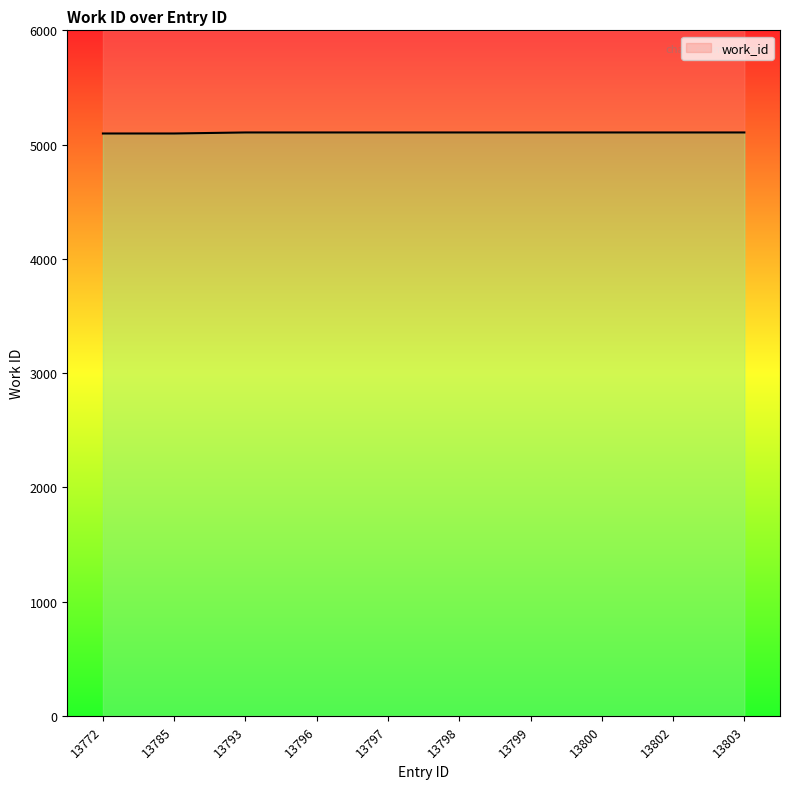

Rank the categories by value from lowest to highest.

13772, 13785, 13793, 13796, 13797, 13798, 13799, 13800, 13802, 13803